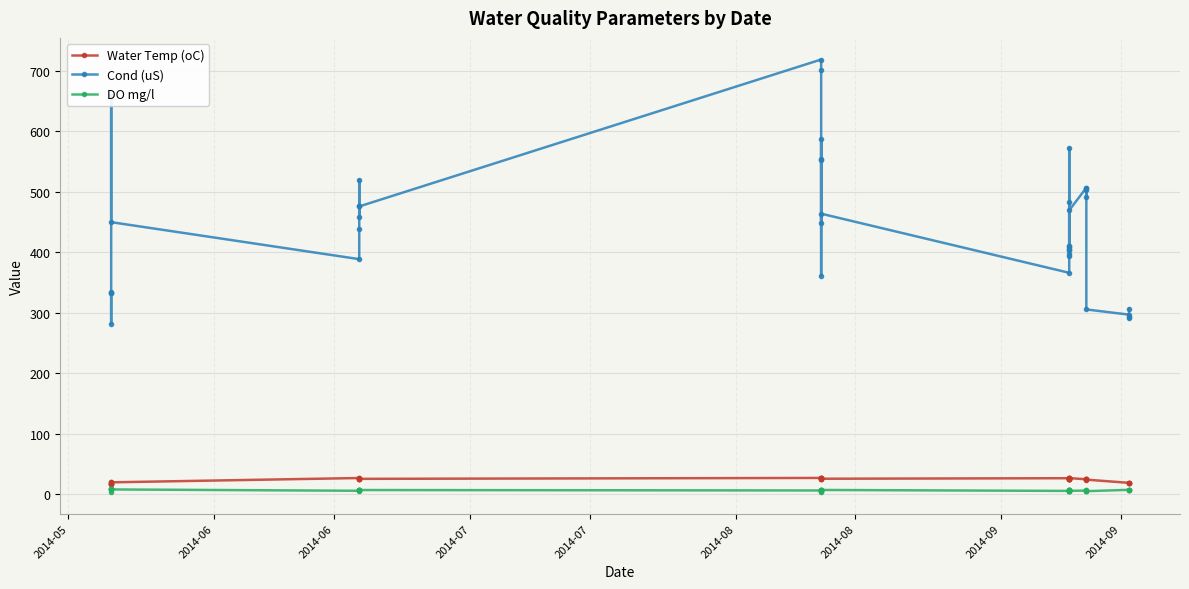

In DO mg/l, how many points are lower than both neighbors (excluding endpoints)?

13